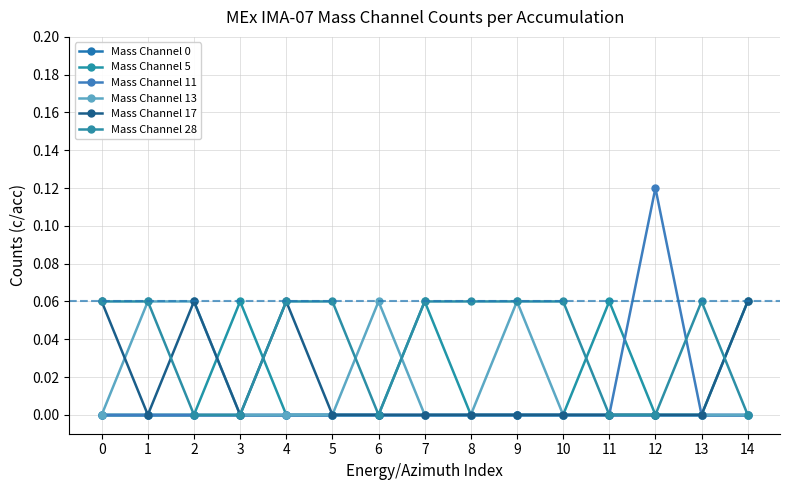

Does the chart display data point markers on the line(s)?

Yes